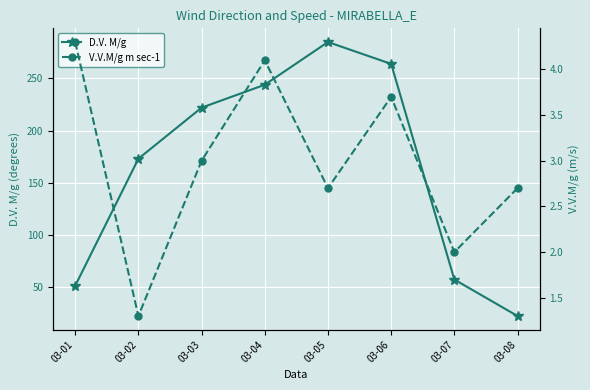

What is the highest value of the D.V. M/g series?

285